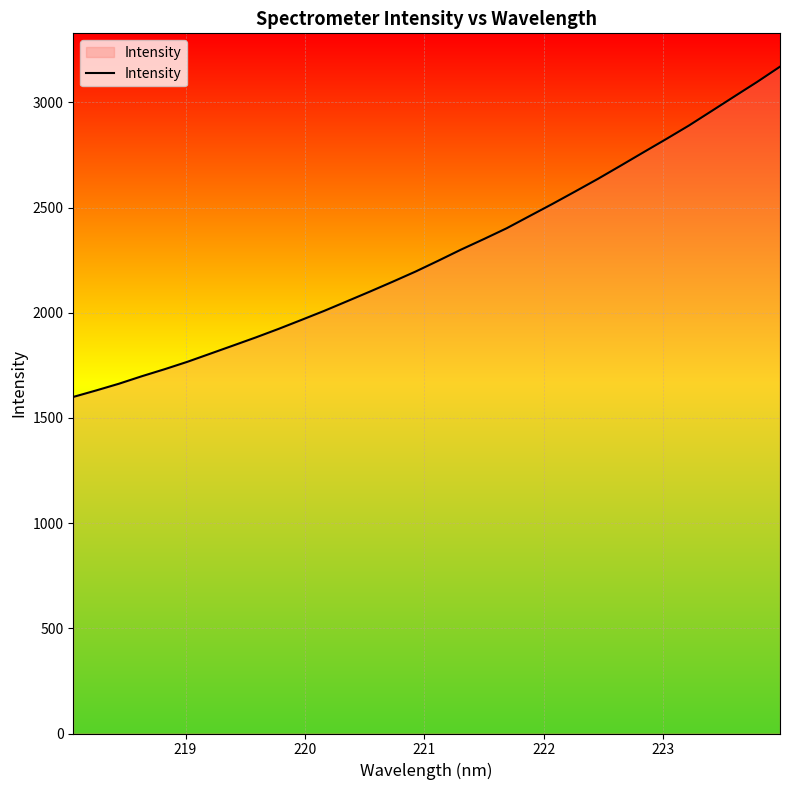

What is the difference between the maximum and minimum values?

1569.8